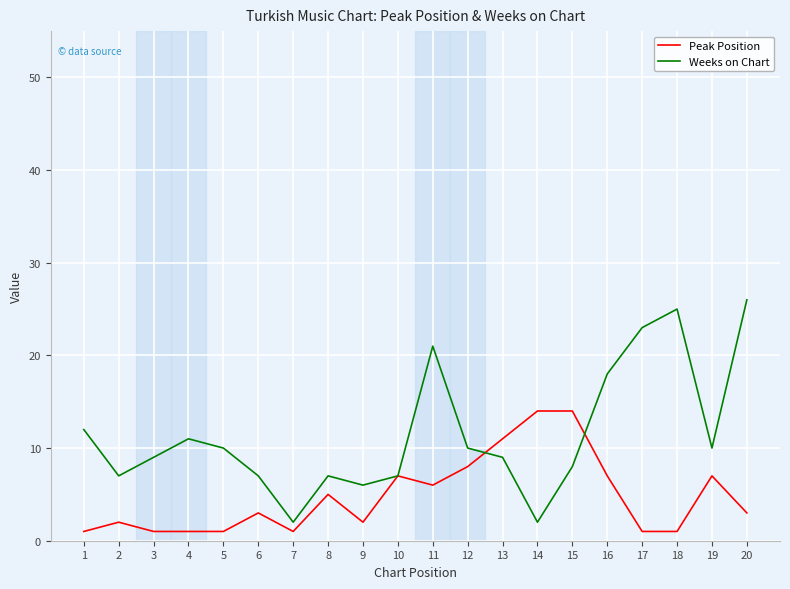

True or false: Peak Position and Weeks on Chart intersect in this chart.

True